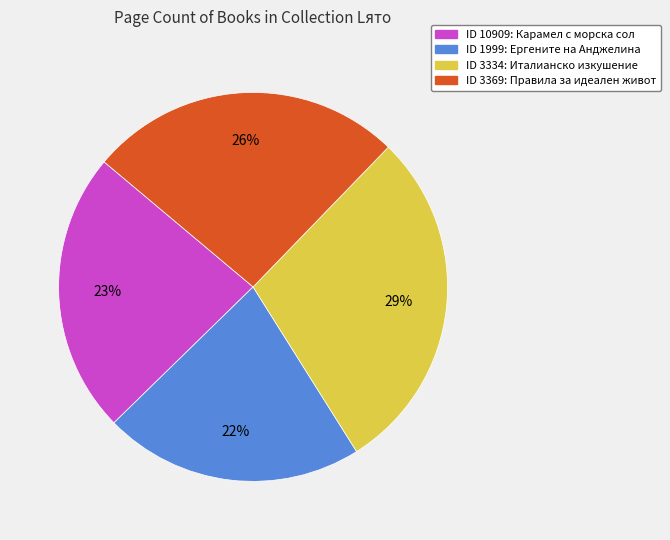

To the nearest percent, what is the average slice percentage?

25%